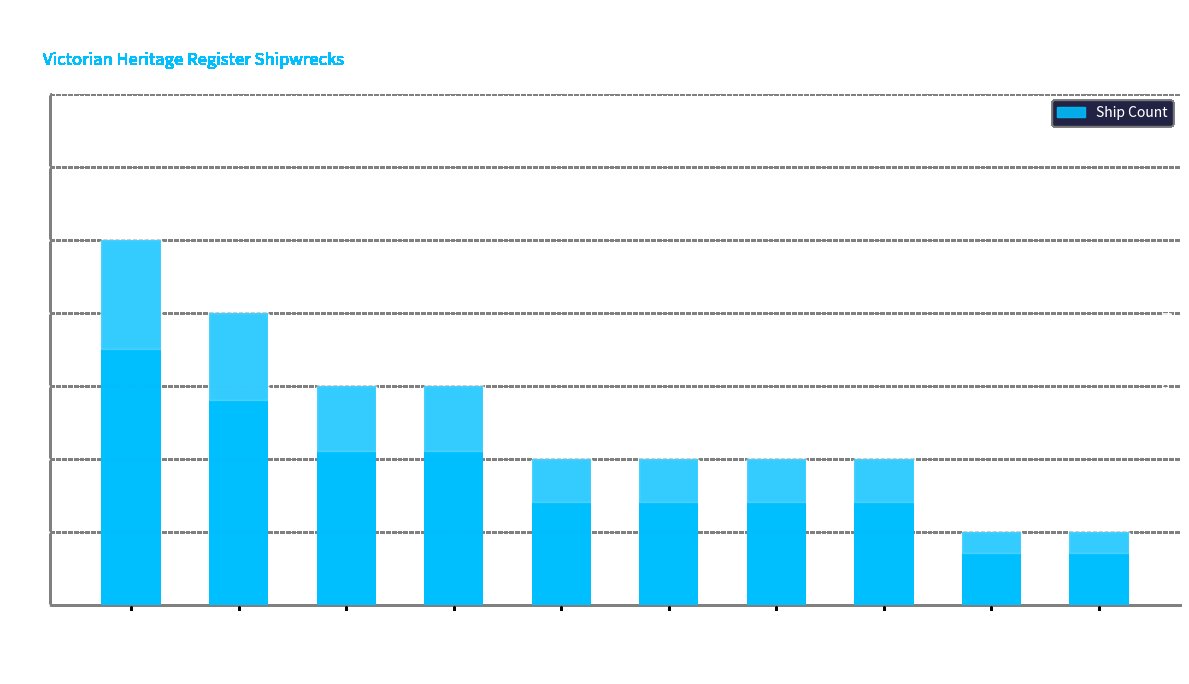

What is the label of the 3rd bar from the left?

Port Phillip